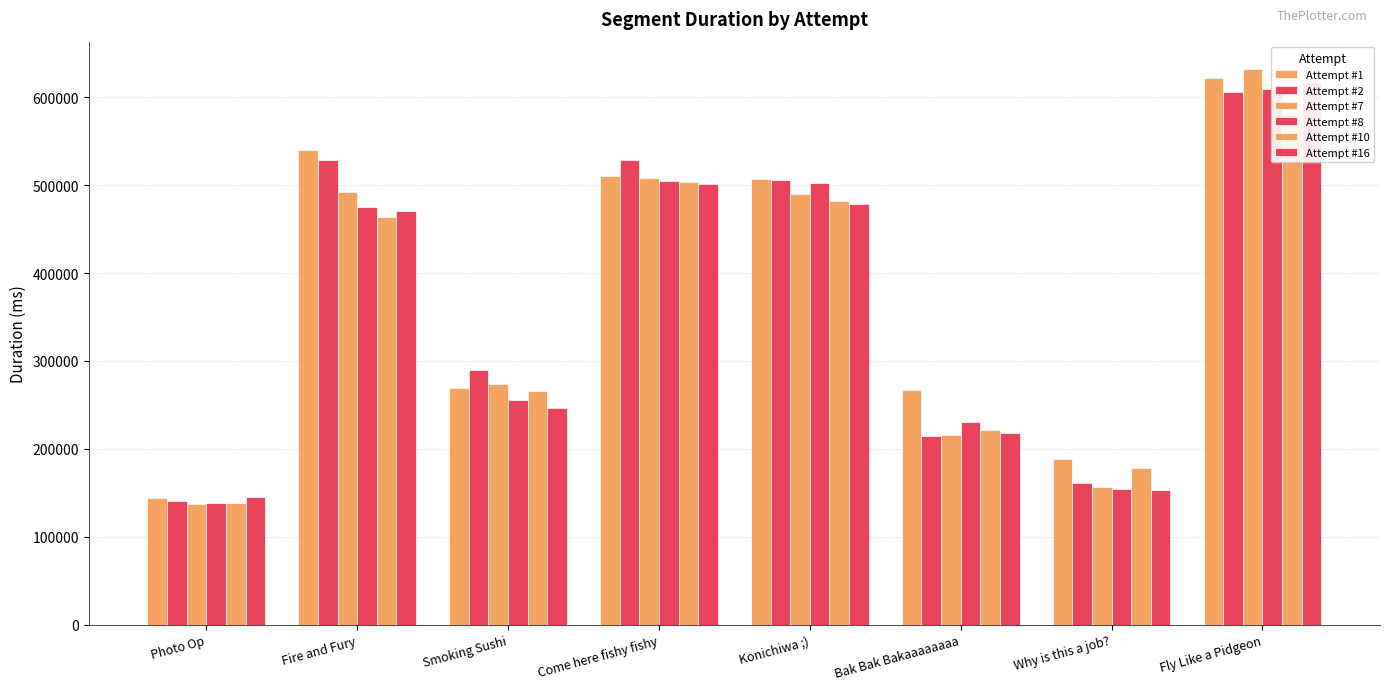

Which category has the lowest value in the Attempt #10 series?

Photo Op